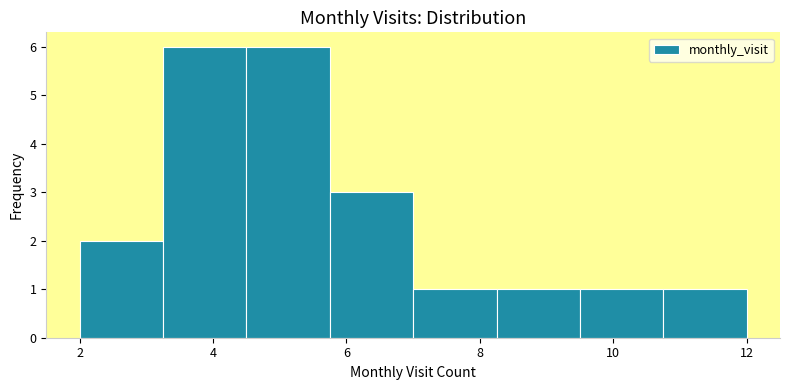

How tall is the bar that spans 5.75 to 7.00 on the x-axis? Neither the bar edges nor the heights are printed on the chart, so give them approximately, as read against the axes.

3